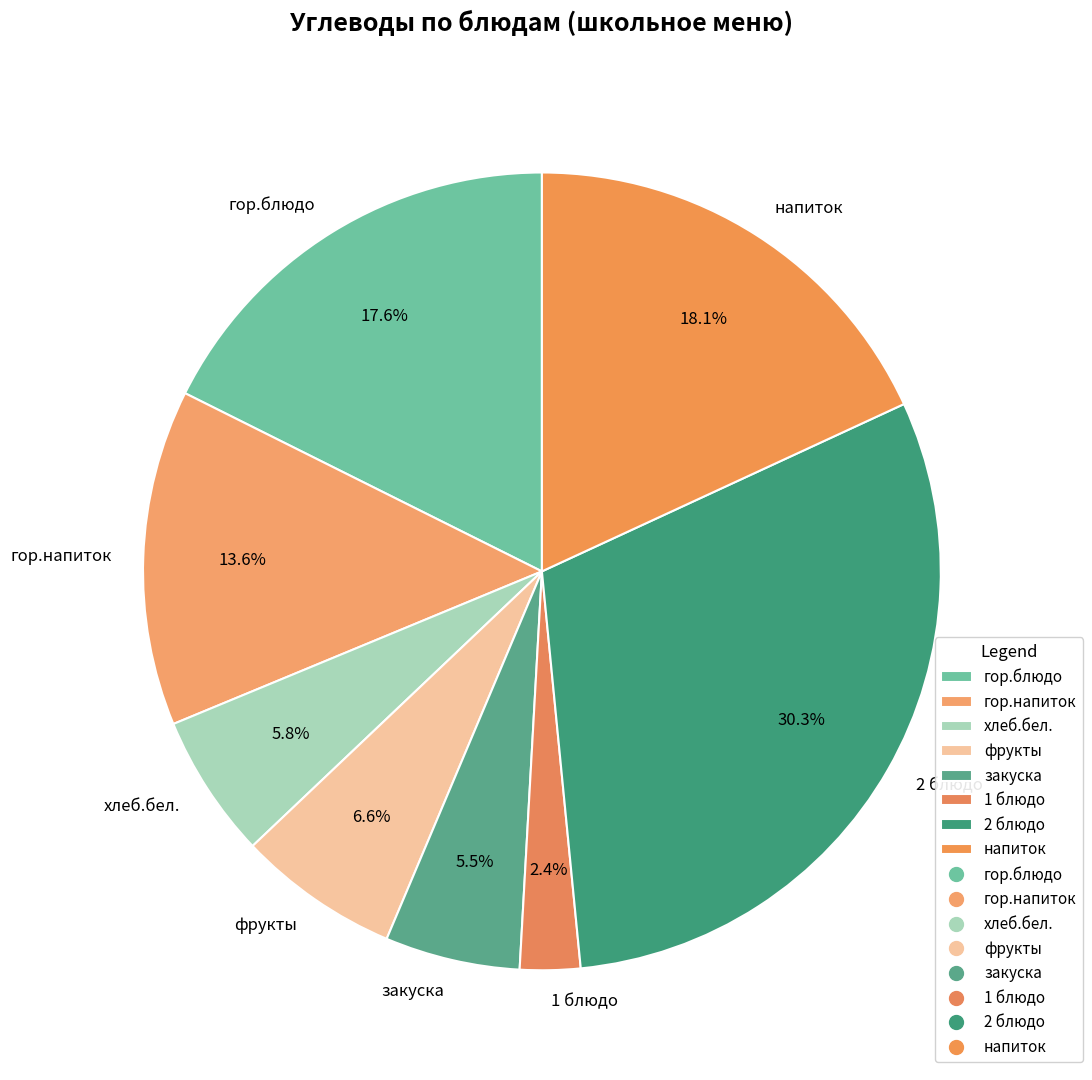

Which has a higher value, 1 блюдо or напиток?

напиток